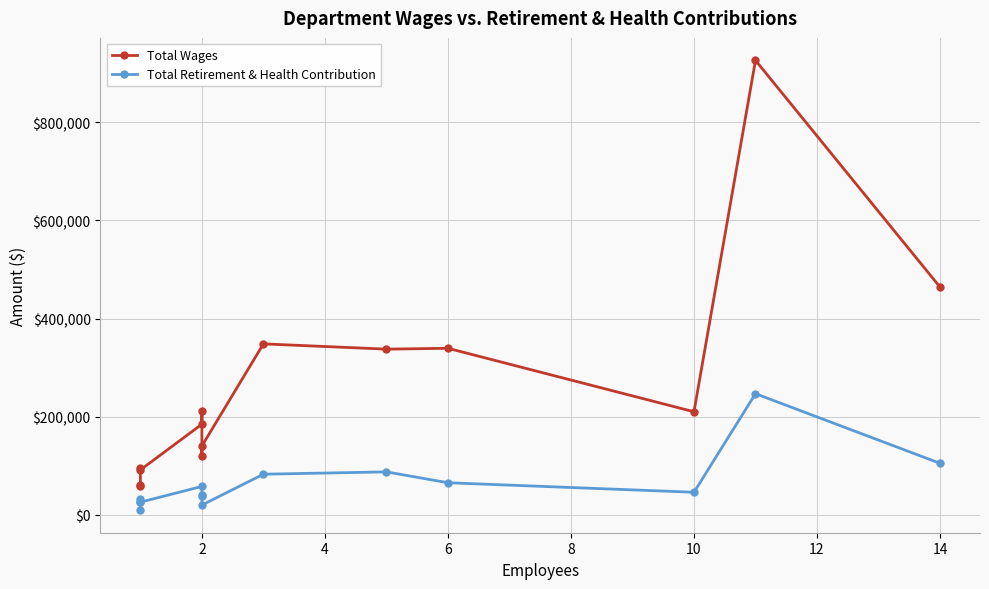

What is the difference between the Total Wages values at 8 and 14?

44361